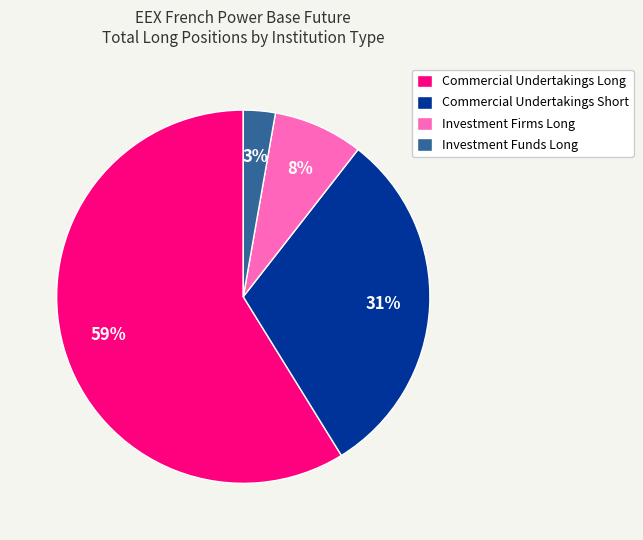

Does Commercial Undertakings Long represent more than half of the total?

Yes